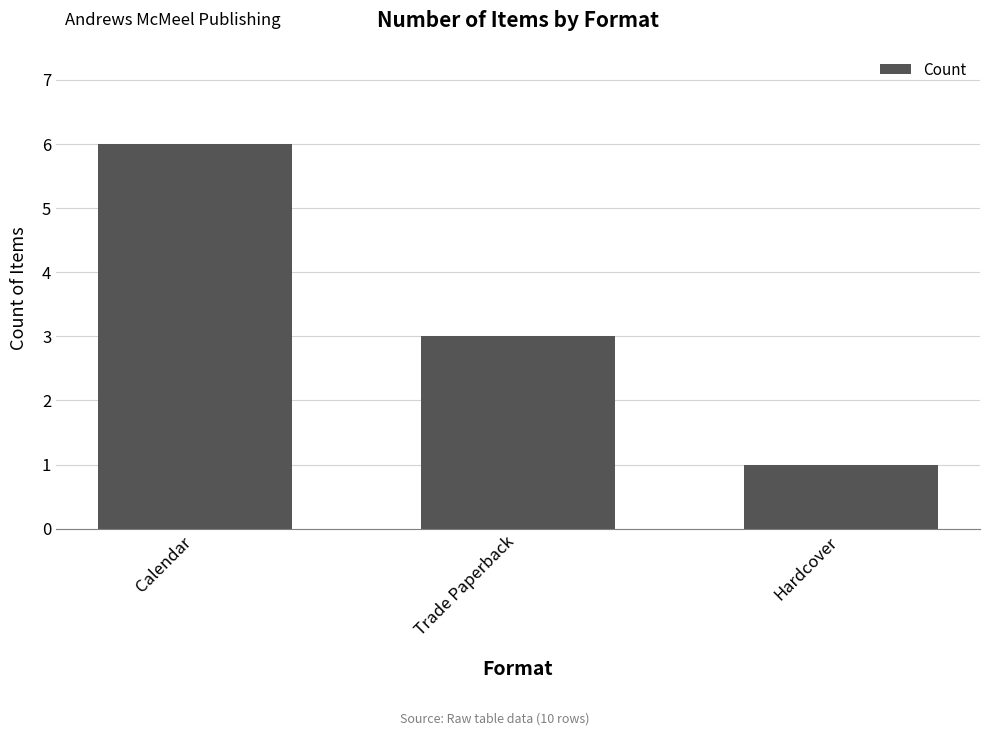

Rank the categories by value from lowest to highest.

Hardcover, Trade Paperback, Calendar